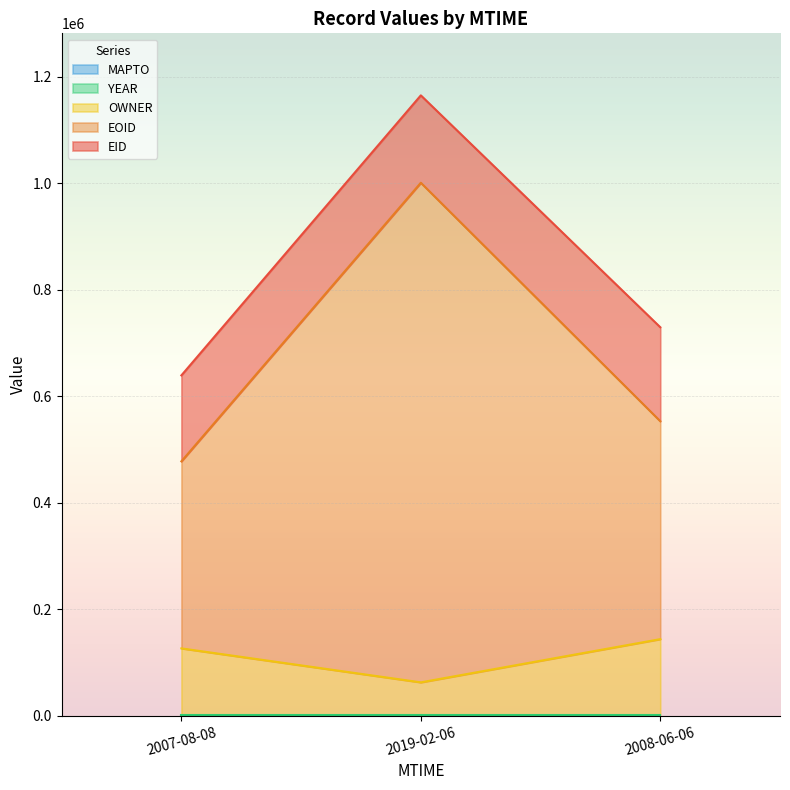

List the series in order of their peak value, lowest first.

MAPTO, YEAR, OWNER, EID, EOID